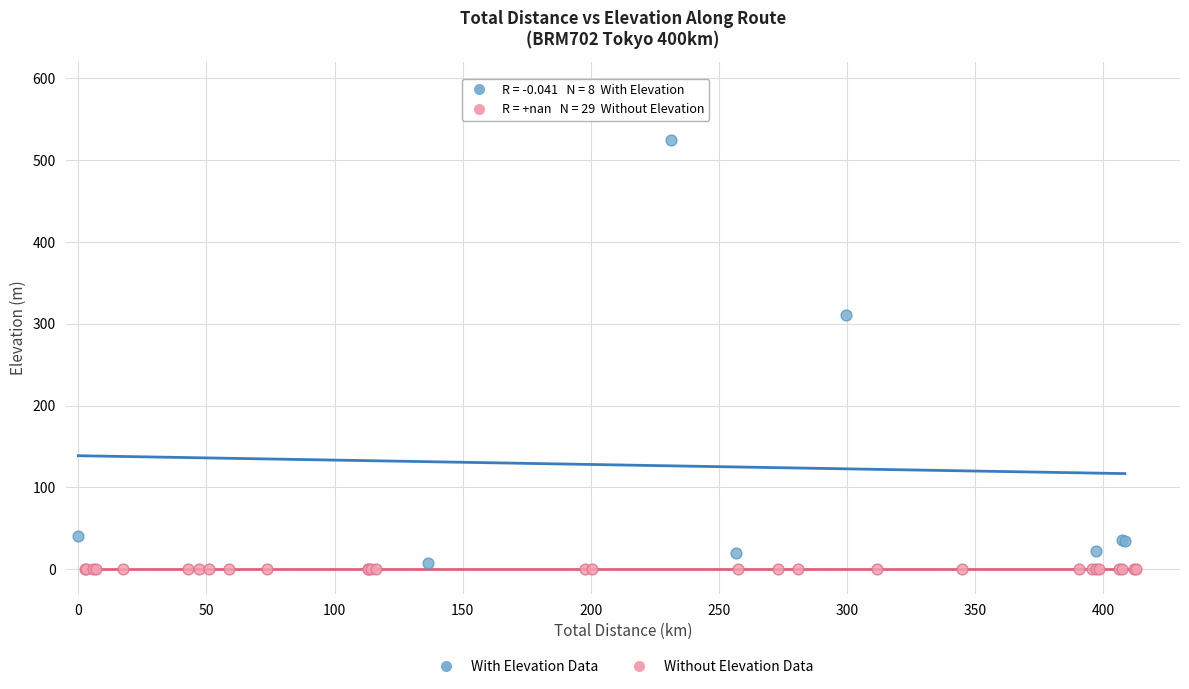

Which series contains the highest Y value?

With Elevation Data